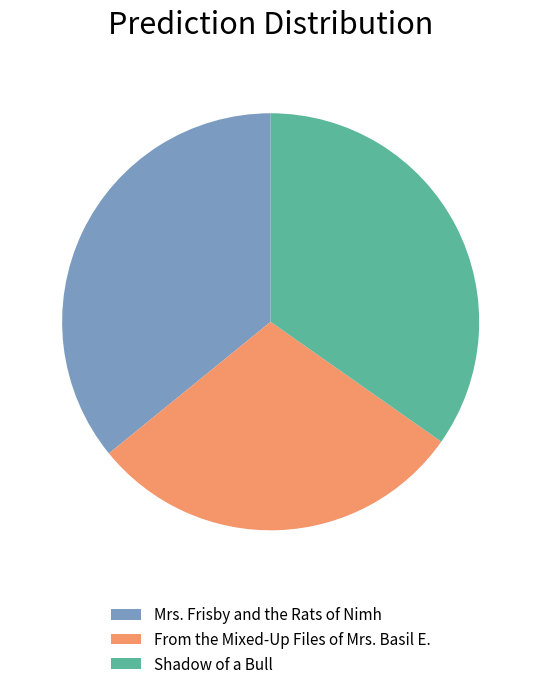

How many segments does this pie chart have?

3